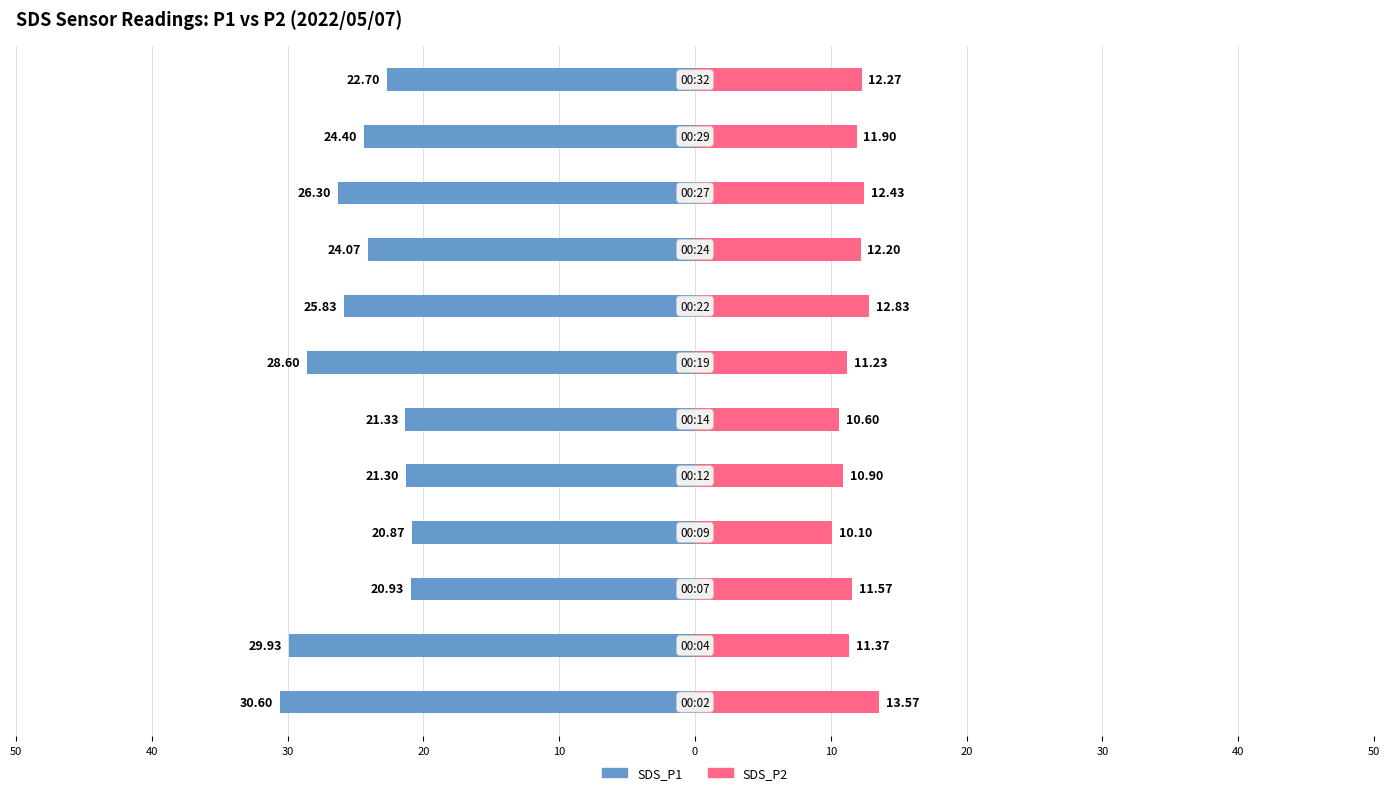

True or false: SDS_P1 has a value of -31.6 at 10.

False